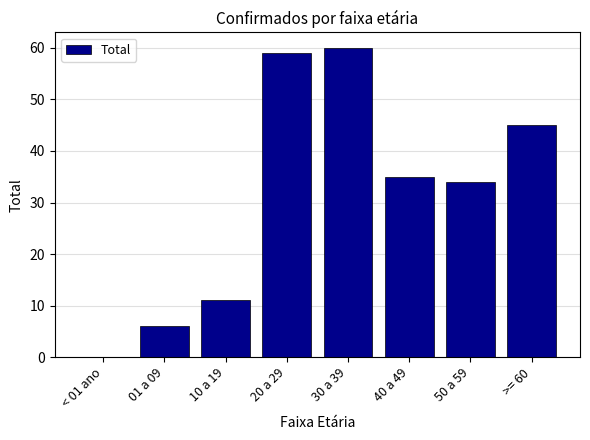

The value at < 01 ano is 0. True or false?

True